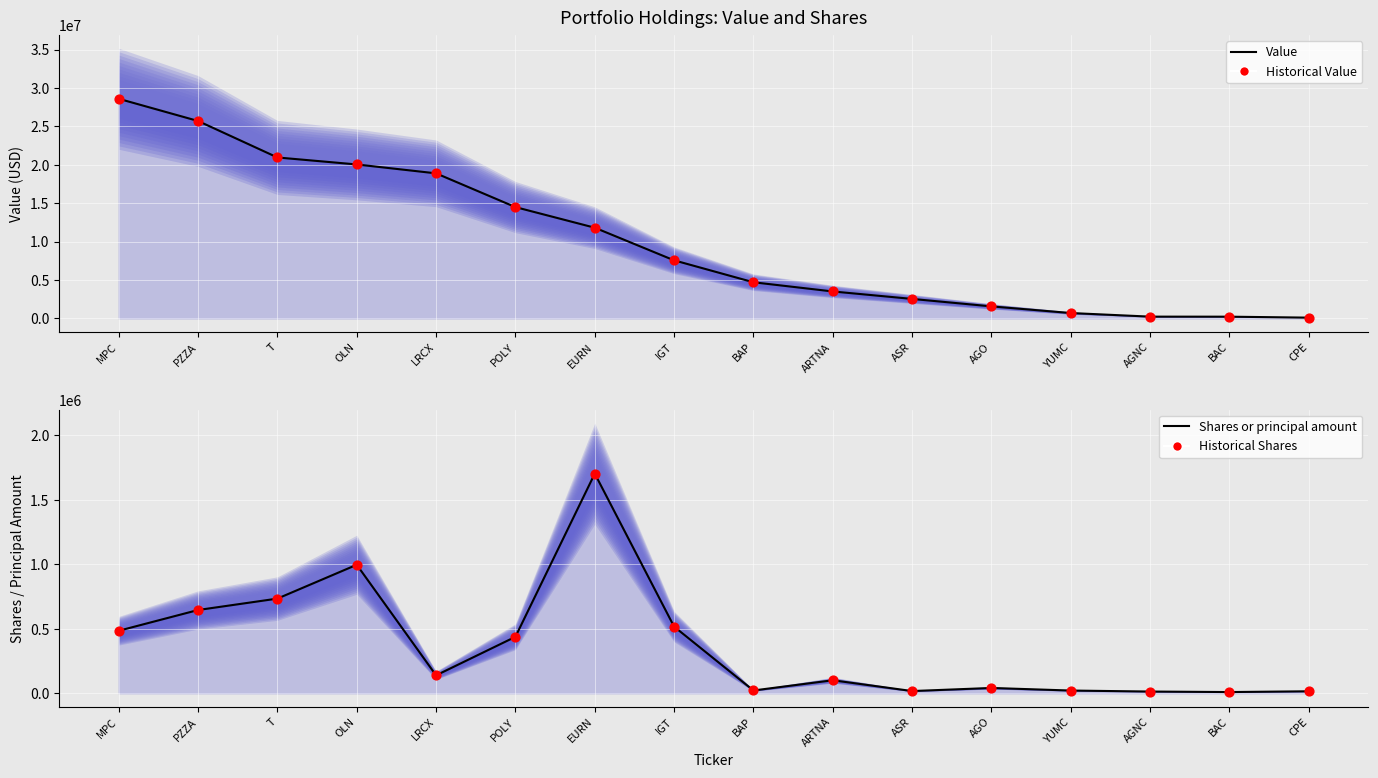

Is the value of Historical Value at EURN greater than the value of Historical Shares at AGO?

Yes